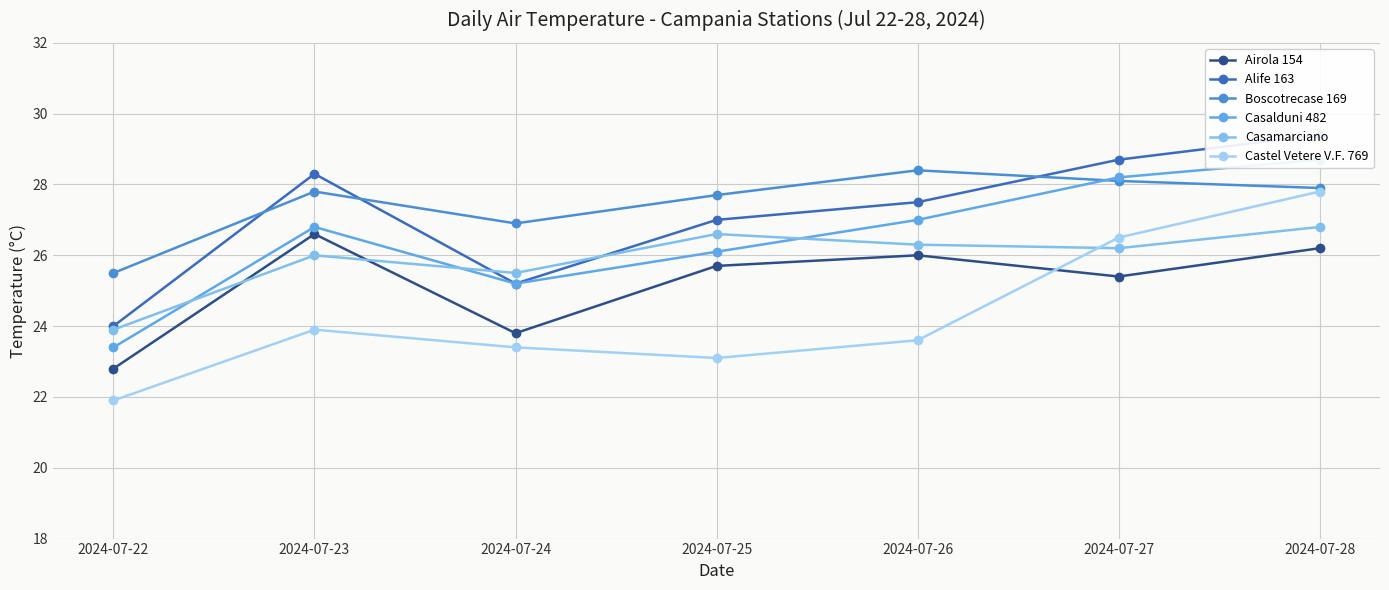

What are all the series names shown in the legend?

Airola 154, Alife 163, Boscotrecase 169, Casalduni 482, Casamarciano, Castel Vetere V.F. 769